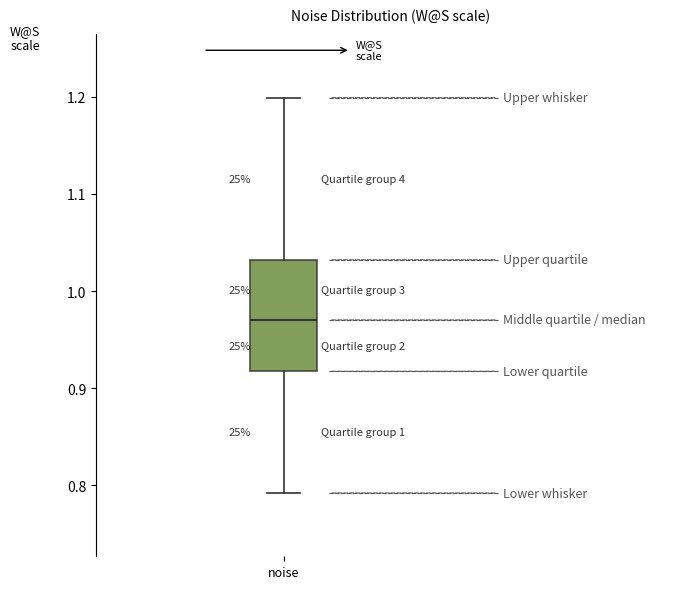

Where does the lower whisker of the box for noise end on the y-axis? The values are not printed on the chart, so give them approximately, as read against the axis.

0.79